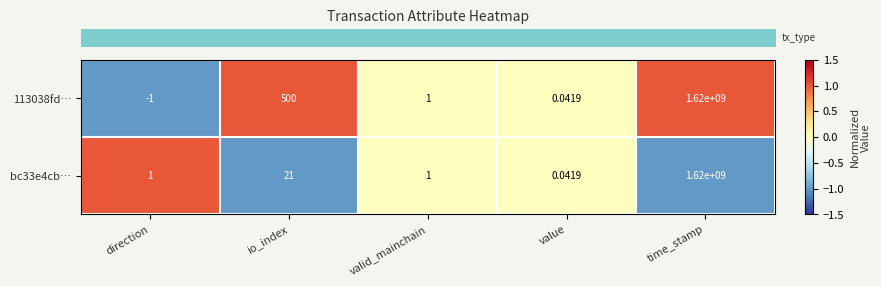

Which category has the highest value in the 113038fd… series?

time_stamp